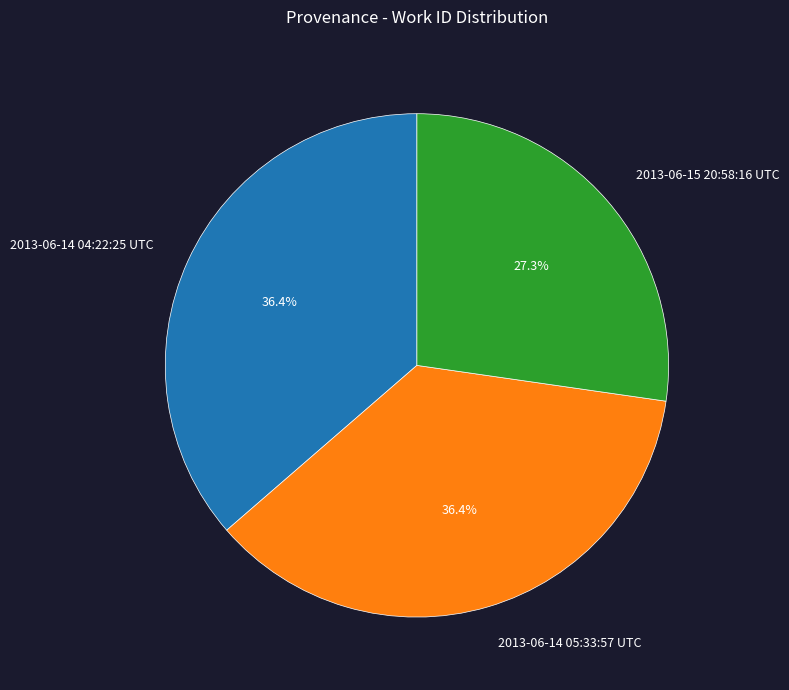

What is the smallest slice in the pie chart?

2013-06-15 20:58:16 UTC